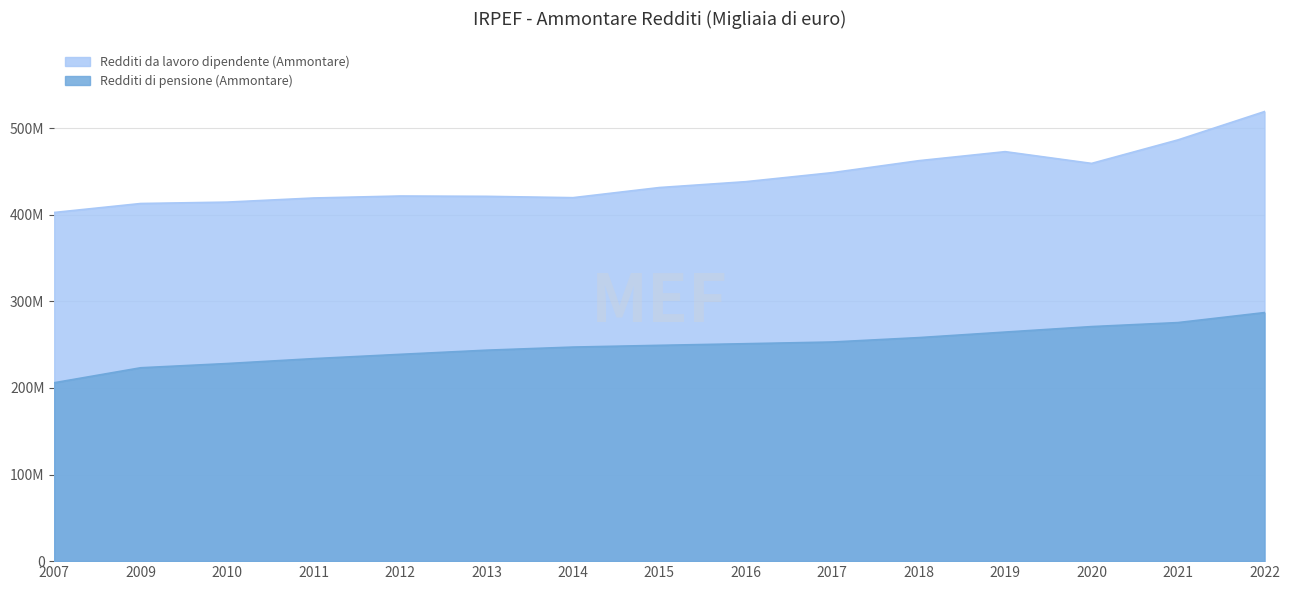

Reading left to right, list all the values displayed in this chart.

Redditi da lavoro dipendente (Ammontare): 2007=402655800.6	2009=413021462.4	2010=414624440.0	2011=419383885.0	2012=421676591.0	2013=421295618.0	2014=419757936.0	2015=431456166.0	2016=438230847.0	2017=448654407.0	2018=462460643.0	2019=472907120.0	2020=459335494.0	2021=486509387.0	2022=519200666.0
Redditi di pensione (Ammontare): 2007=206024343.5	2009=223324142.7	2010=228200053.9	2011=233863552.0	2012=238810185.7	2013=243617069.0	2014=247211969.0	2015=249226307.0	2016=251116116.0	2017=253073382.0	2018=258138456.0	2019=264544593.0	2020=270874518.0	2021=275515573.0	2022=287046713.0